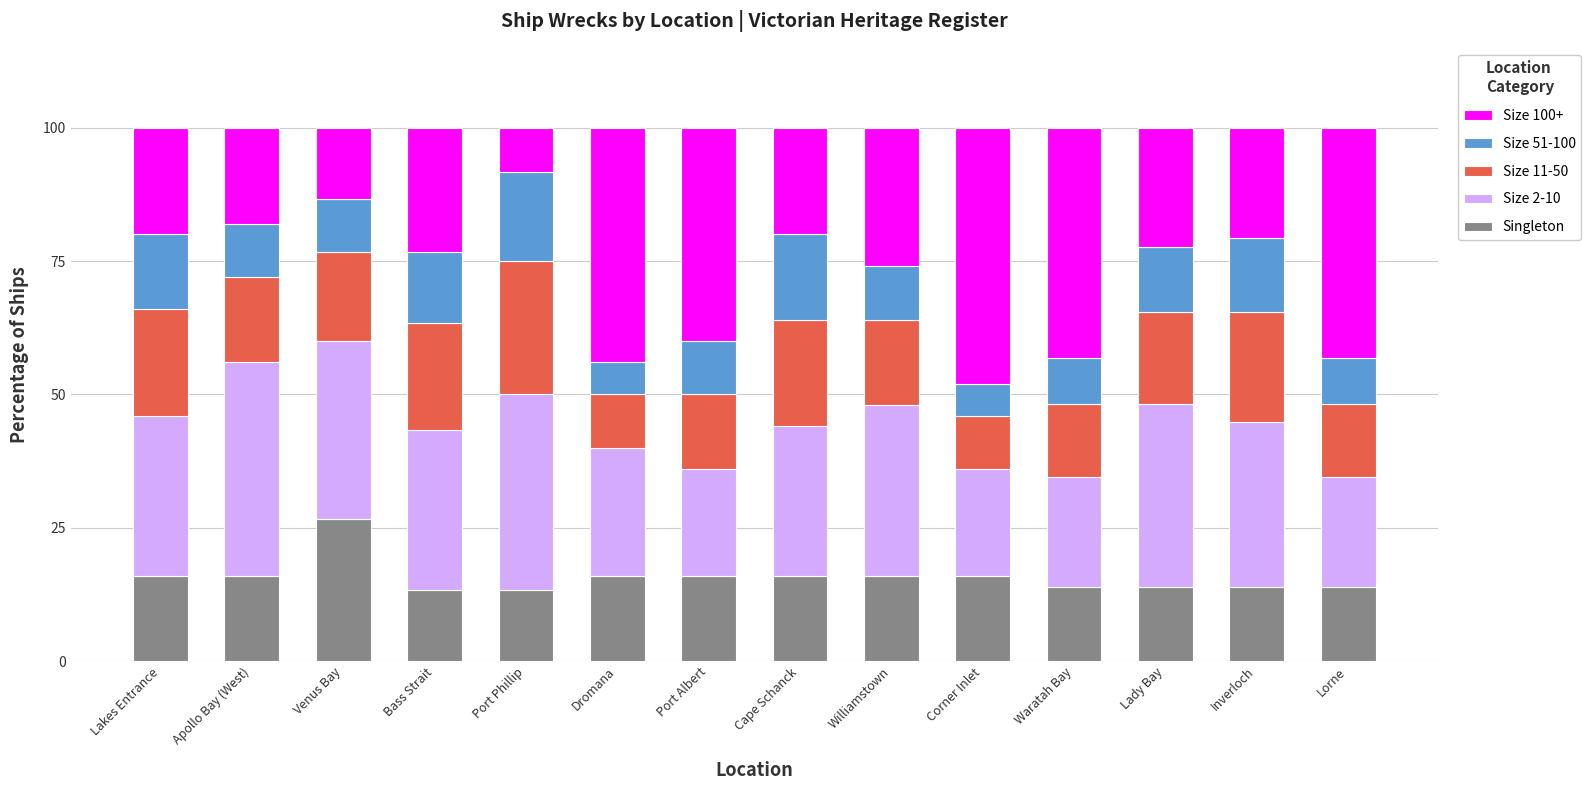

What is the lowest value of the Singleton series?

13.3